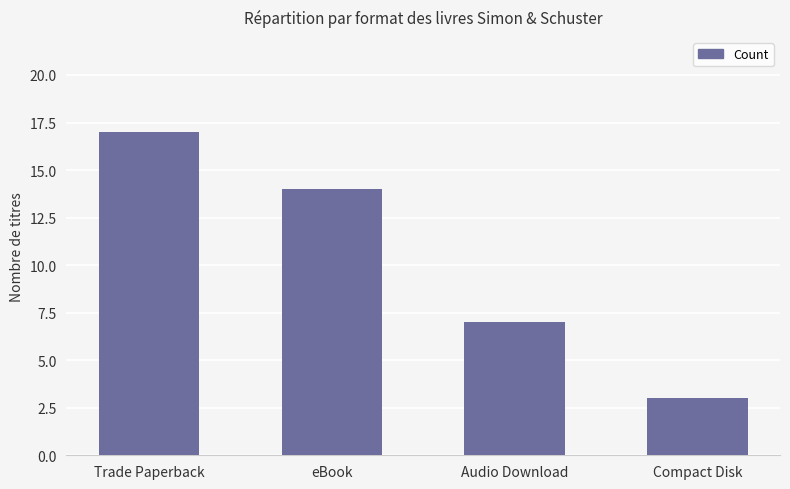

What is the label of the 4th bar from the left?

Compact Disk